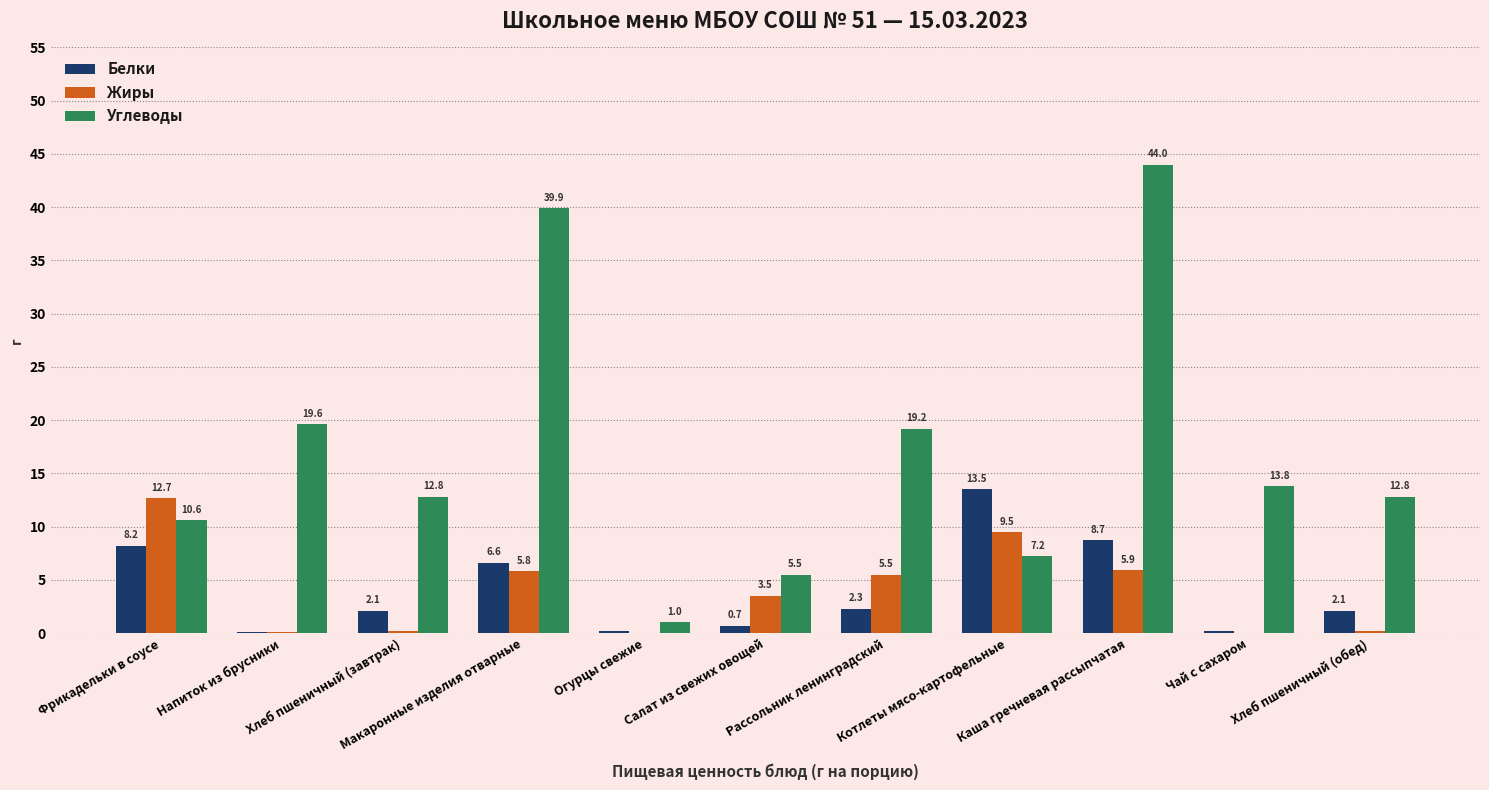

At which label is Белки closest to 6?

Макаронные изделия отварные